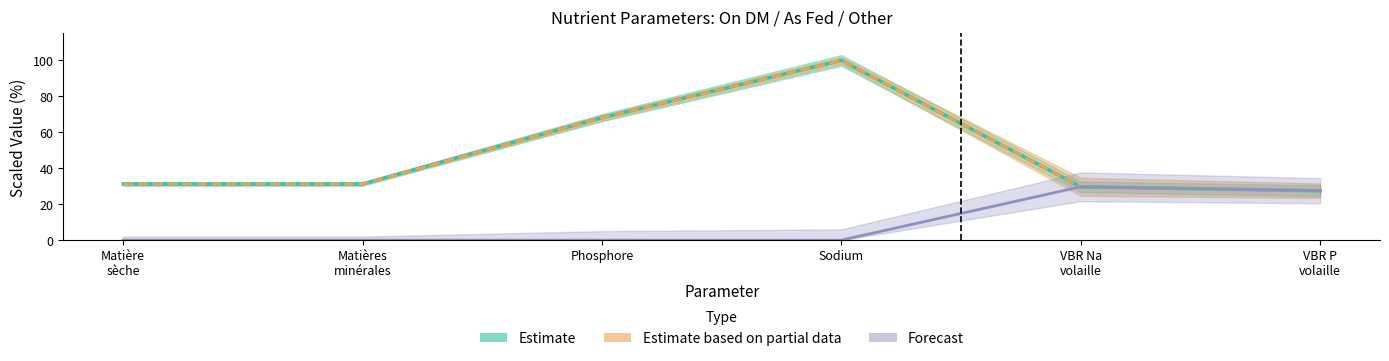

At Phosphore, list the series in order from smallest to largest.

Forecast (Other %), Estimate (On DM), Estimate based on partial data (As fed)